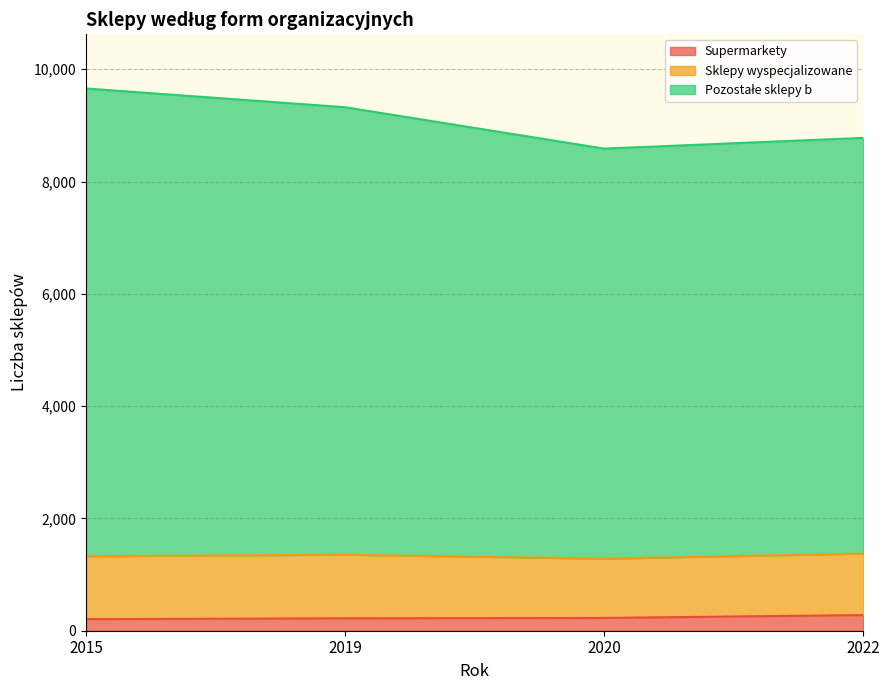

What is the maximum value for Supermarkety?

279